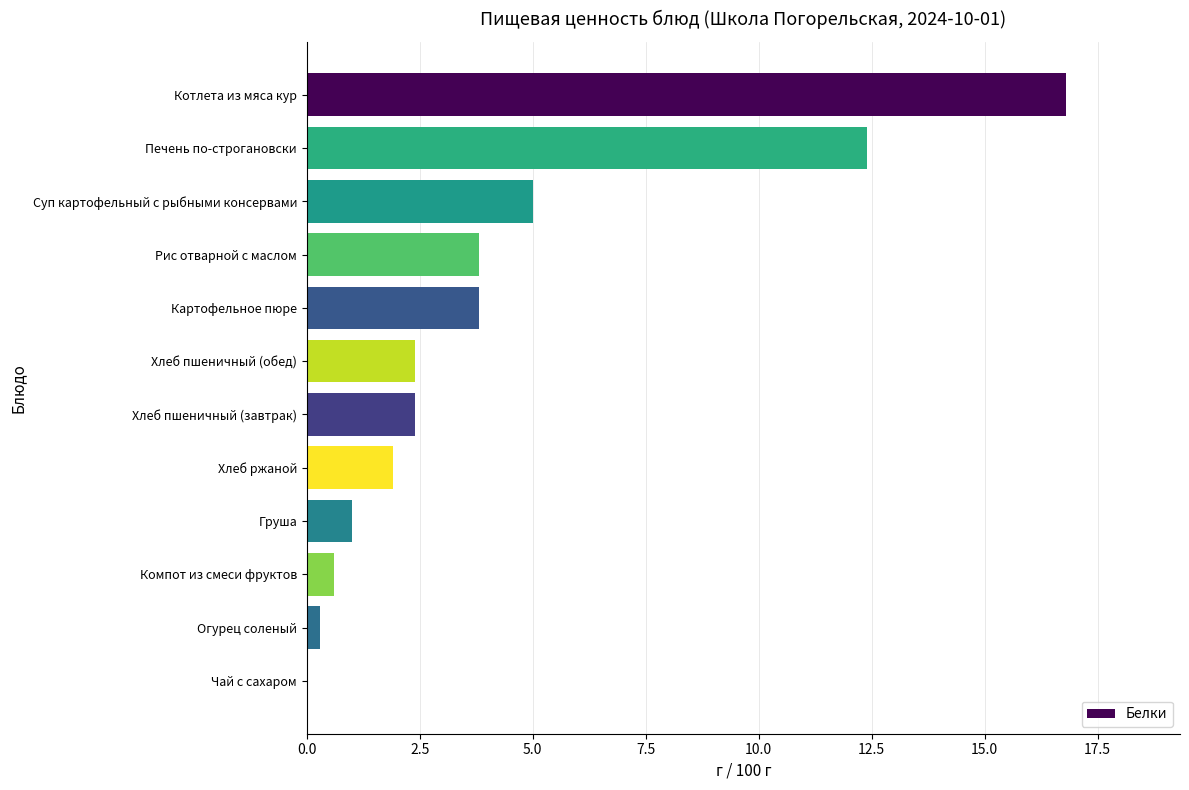

Which has a higher value, Рис отварной с маслом or Печень по-строгановски?

Печень по-строгановски